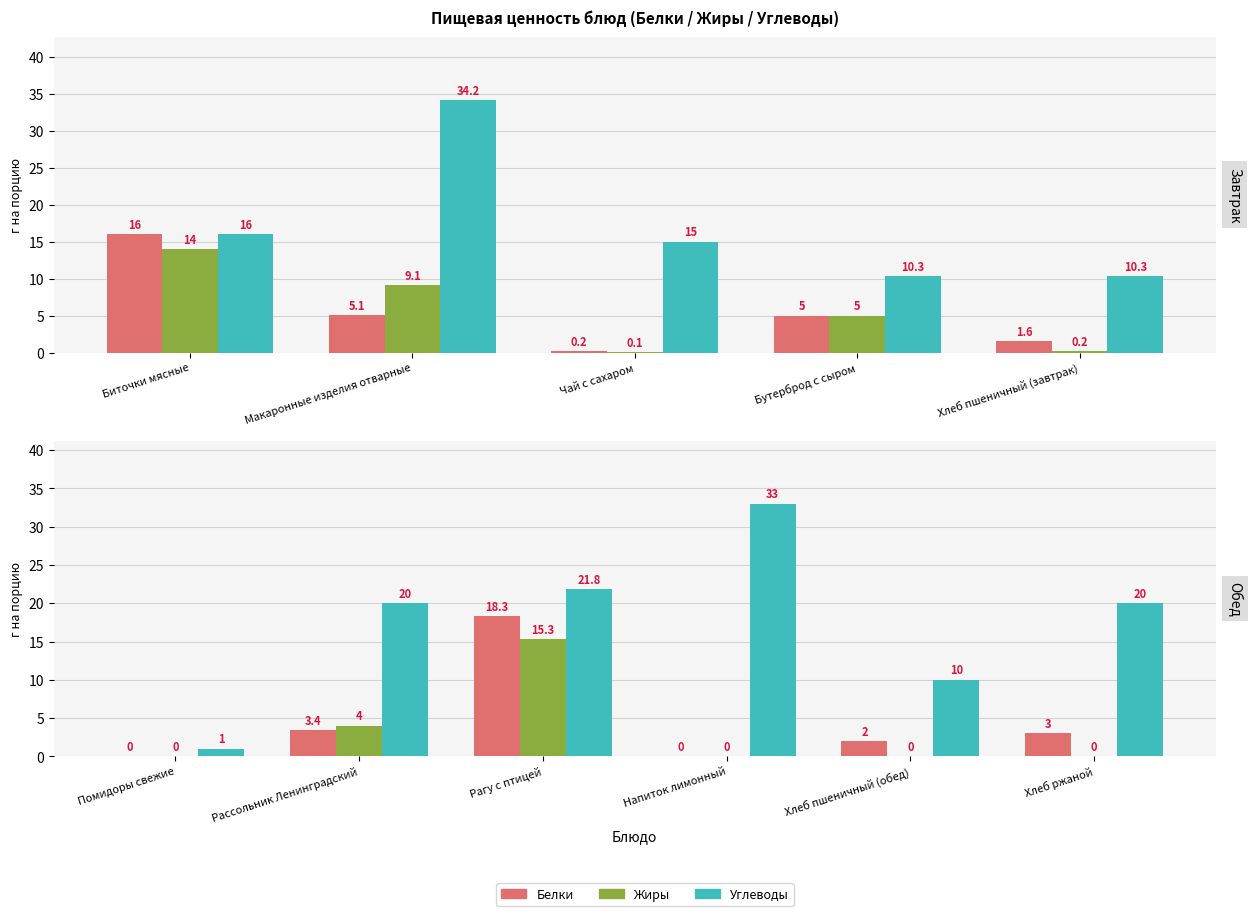

Rank the series at Хлеб пшеничный (обед) from lowest to highest value.

Жиры, Белки, Углеводы